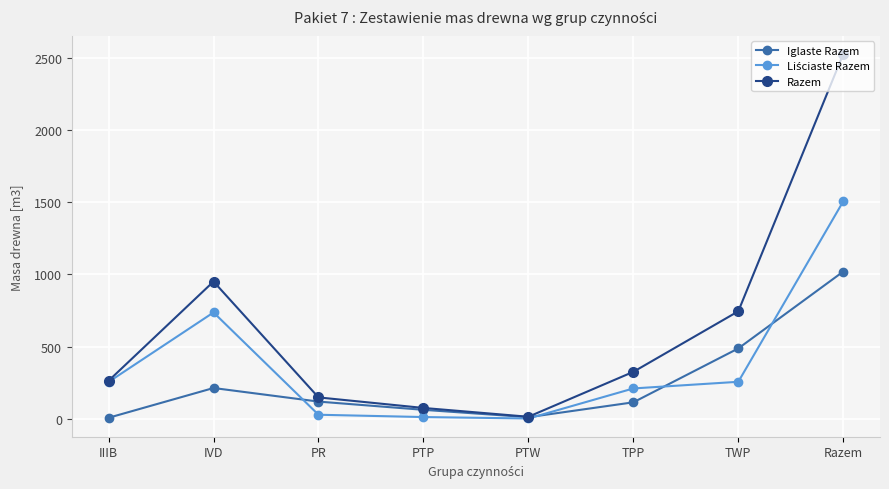

What is the greatest value displayed?

2526